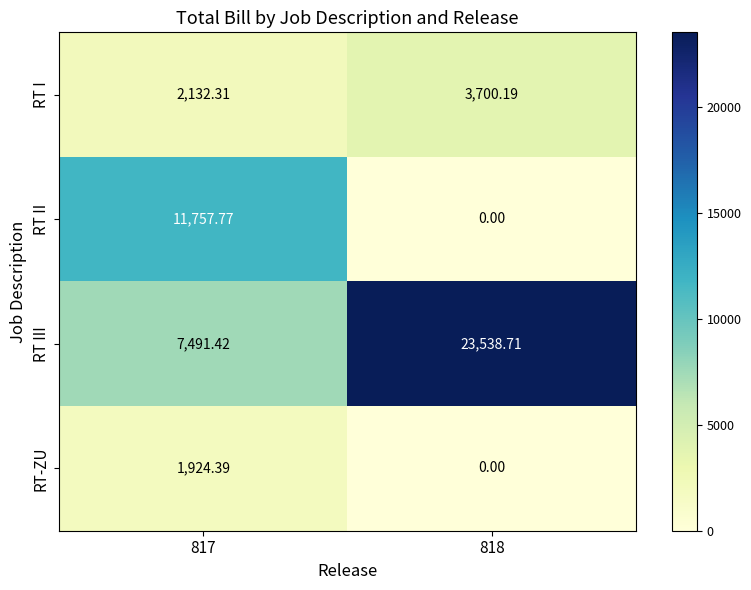

Which series has the widest spread of values?

RT III